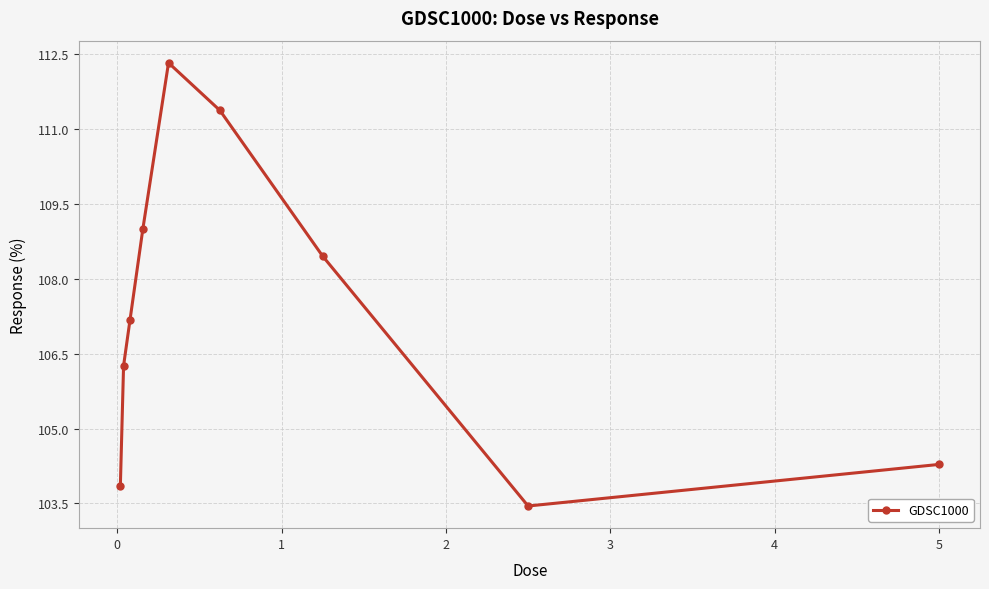

What is the smallest value displayed?

103.4